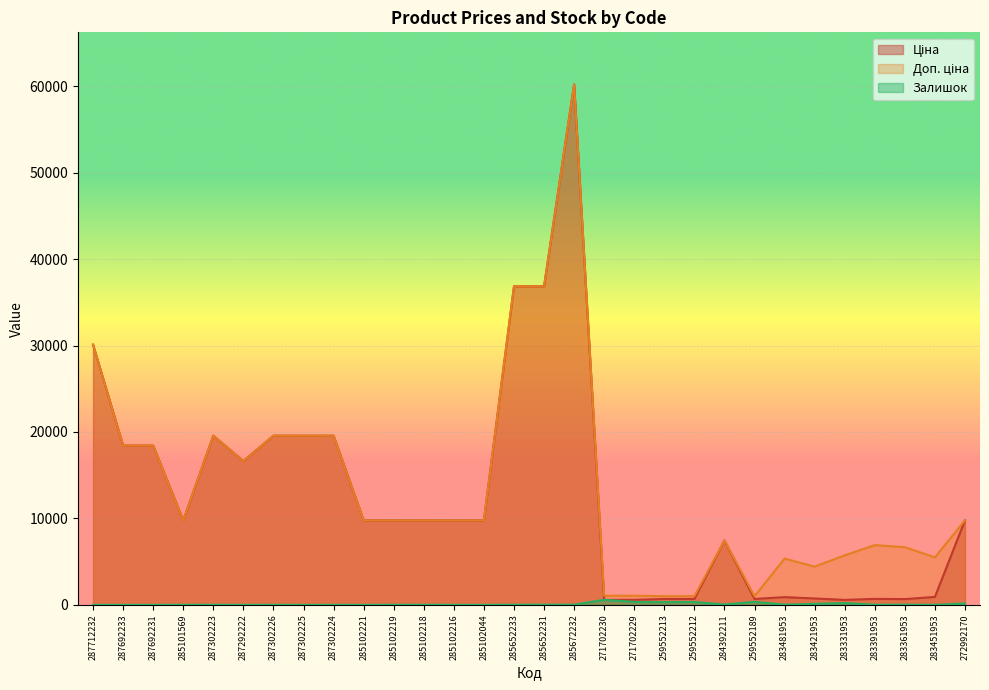

How many lines are shown in the chart?

3